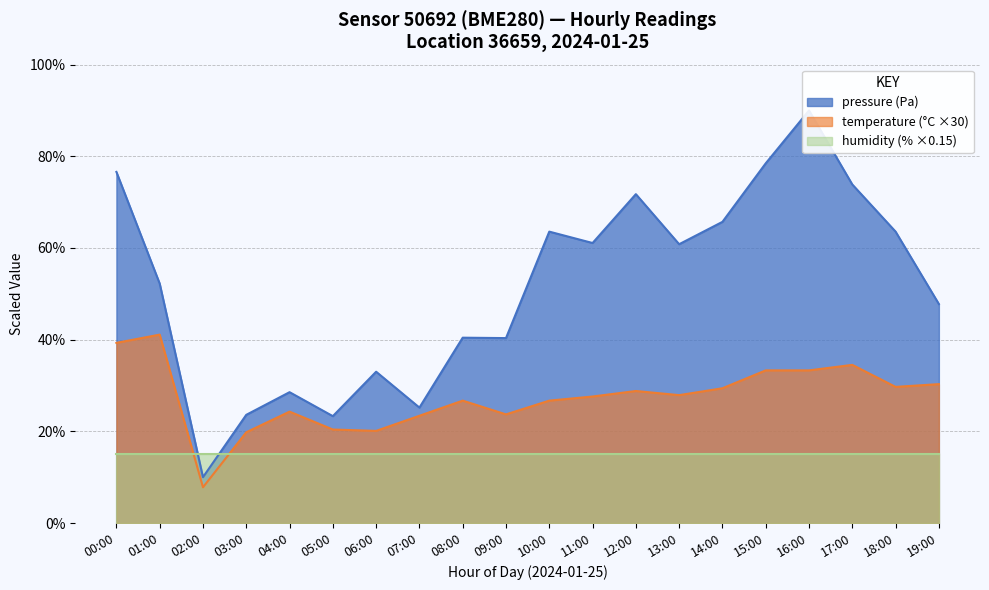

How many lines are shown in the chart?

2